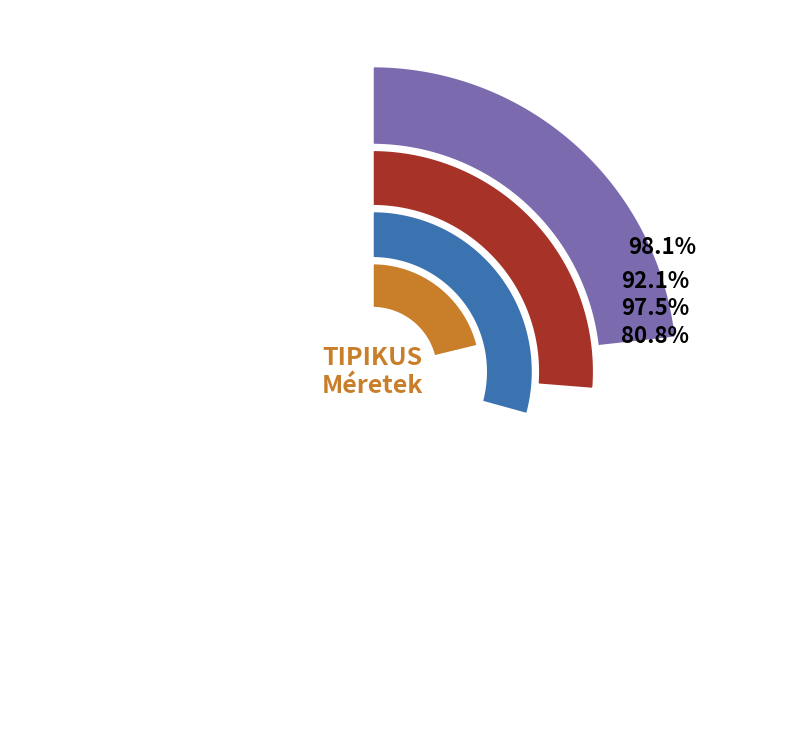

Does 60 represent more than half of the total?

No